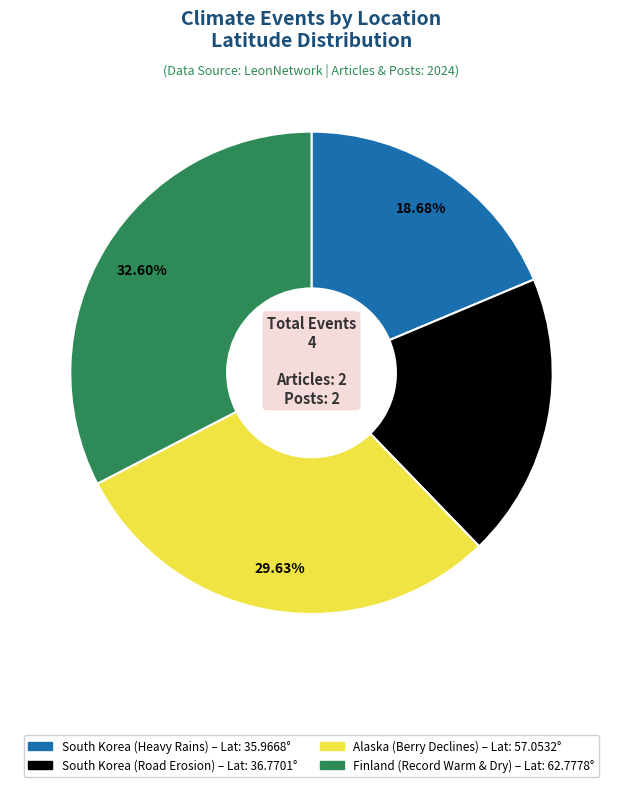

Which category has the biggest portion of the pie?

Finland (Record Warm & Dry)